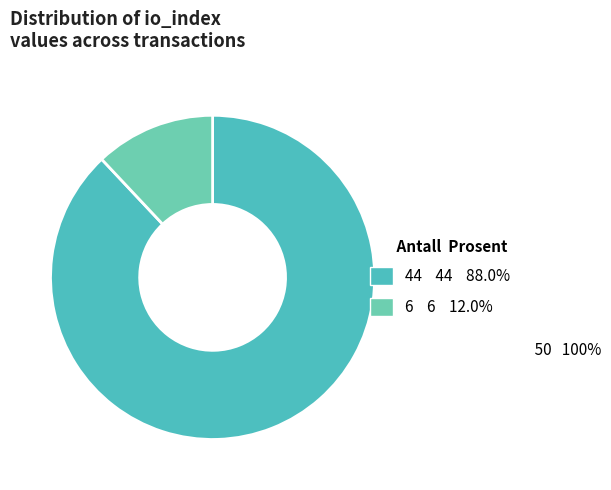

Which slice is the smallest?

io_index=6